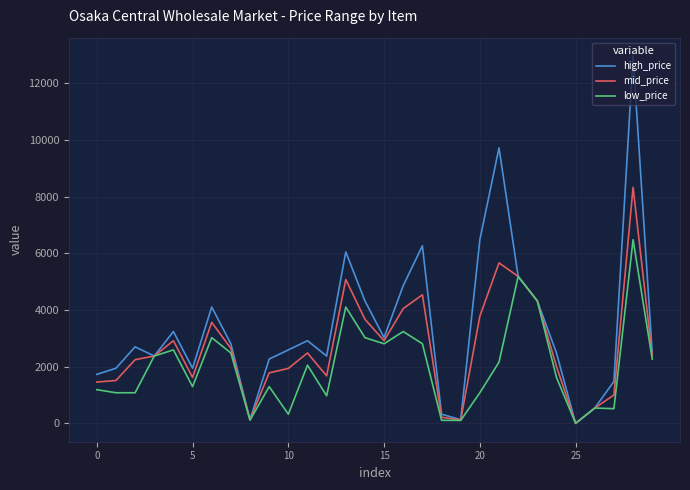

What is the difference between the maximum and minimum values in the mid_price series?

8328